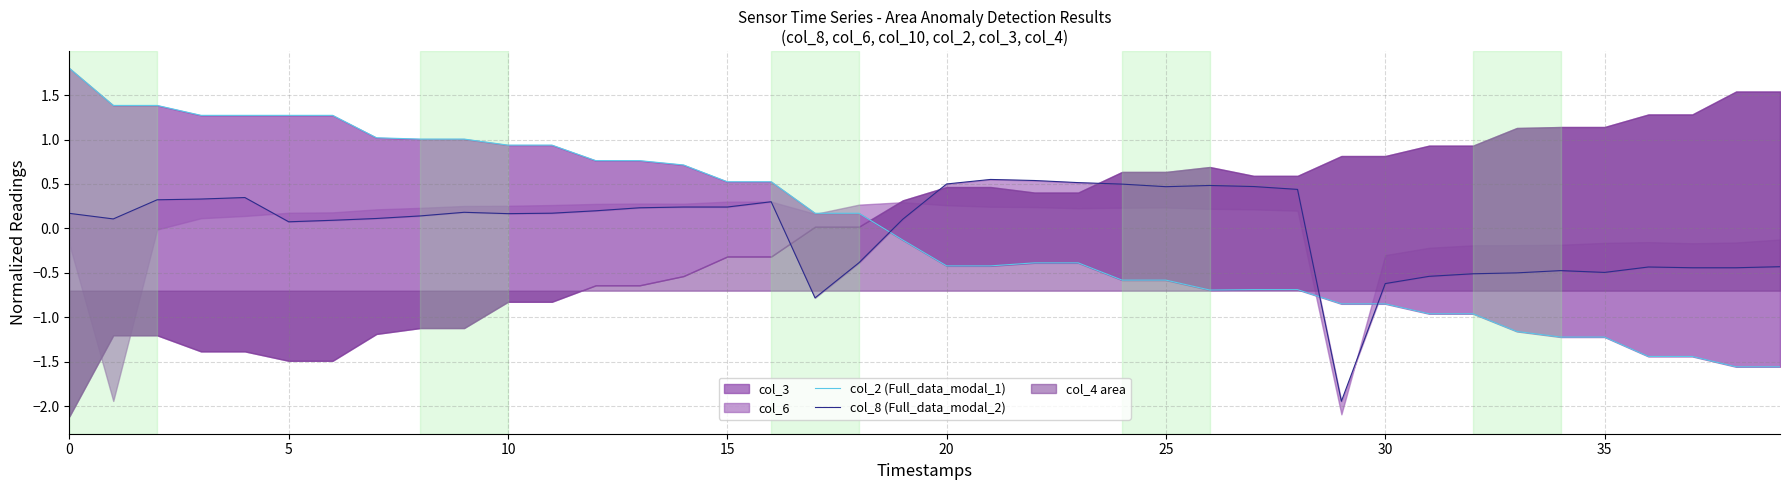

The value of col_8 (Full_data_modal_2) at 28 is 0.4. True or false?

True